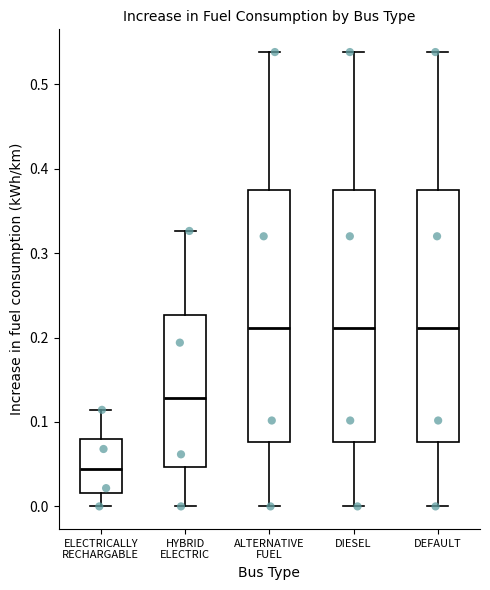

Reading left to right, transcribe this box plot: for each box, give where its median line is, the range the box spans, and where its two whiskers end, as read against the y-axis. The values are not printed on the chart, so give them approximately, as read against the axis.

ELECTRICALLY RECHARGABLE: median 0.04, box 0.02 to 0.08, whiskers 0.00 to 0.11
HYBRID ELECTRIC: median 0.13, box 0.05 to 0.23, whiskers 0.00 to 0.33
ALTERNATIVE FUEL: median 0.21, box 0.08 to 0.37, whiskers 0.00 to 0.54
DIESEL: median 0.21, box 0.08 to 0.37, whiskers 0.00 to 0.54
DEFAULT: median 0.21, box 0.08 to 0.37, whiskers 0.00 to 0.54